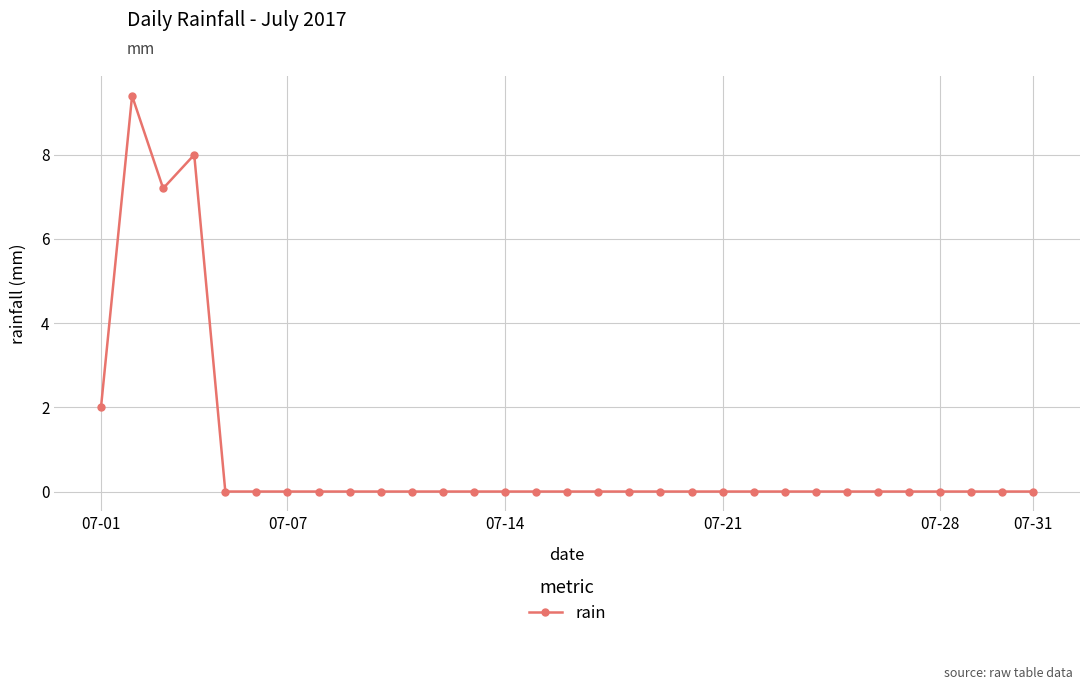

What is the difference between the maximum and minimum values?

9.4